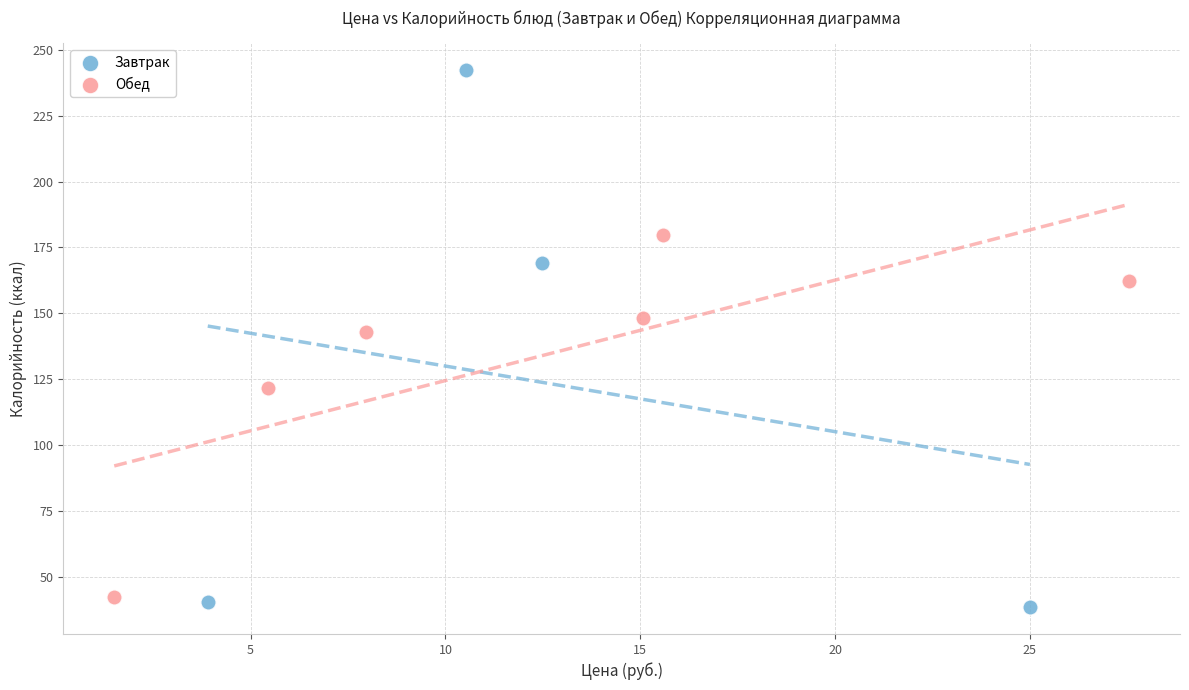

Which series has the widest spread of Y values?

Завтрак